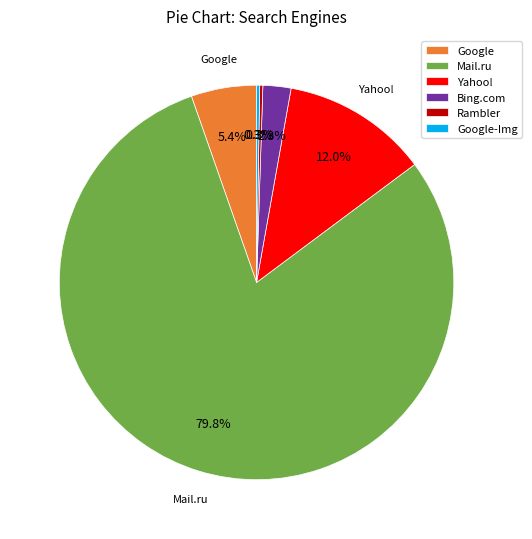

Approximately how many times larger is the value at Mail.ru compared to Yahoo!?

6.7